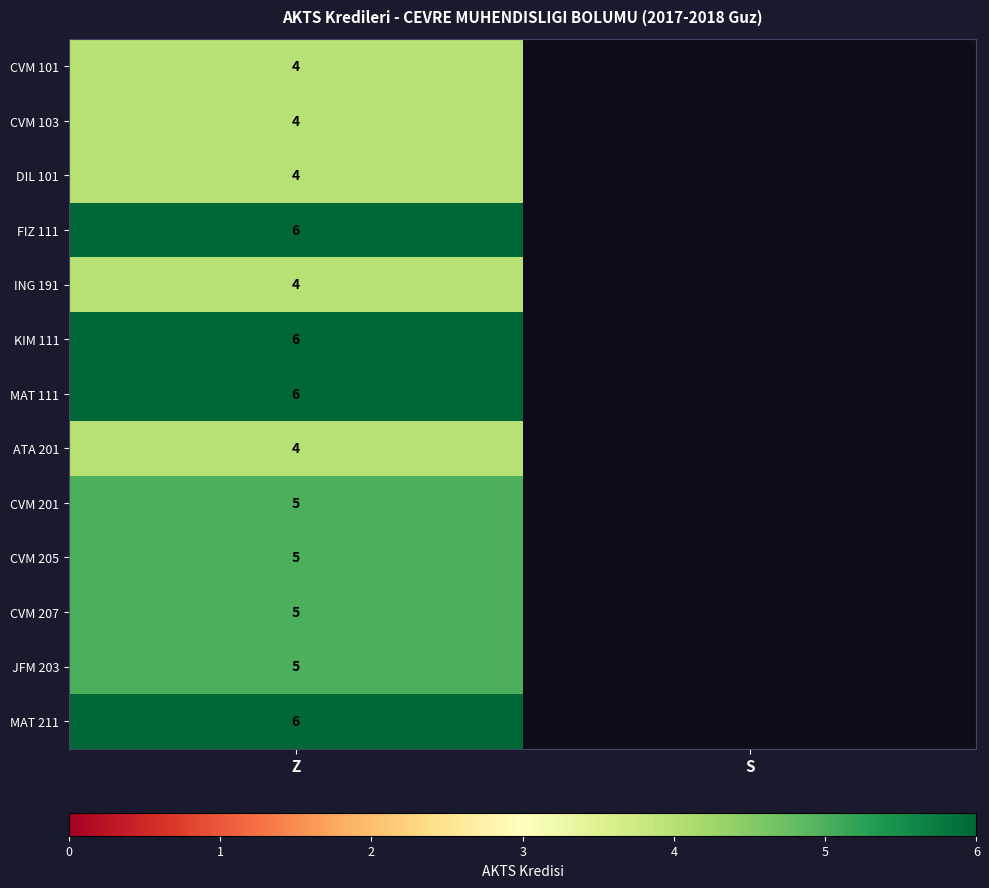

Is it true that ATA 201 equals 6 at Z?

False